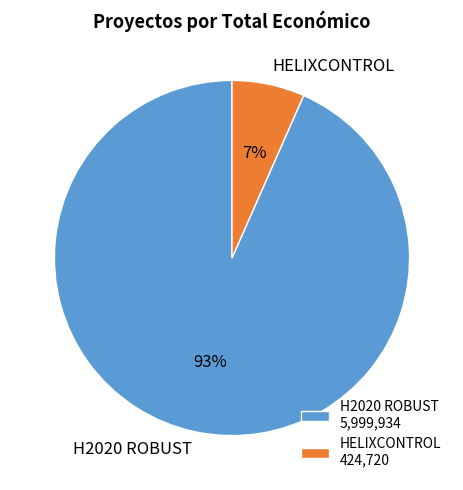

Does H2020 ROBUST account for over 50% of the chart?

Yes